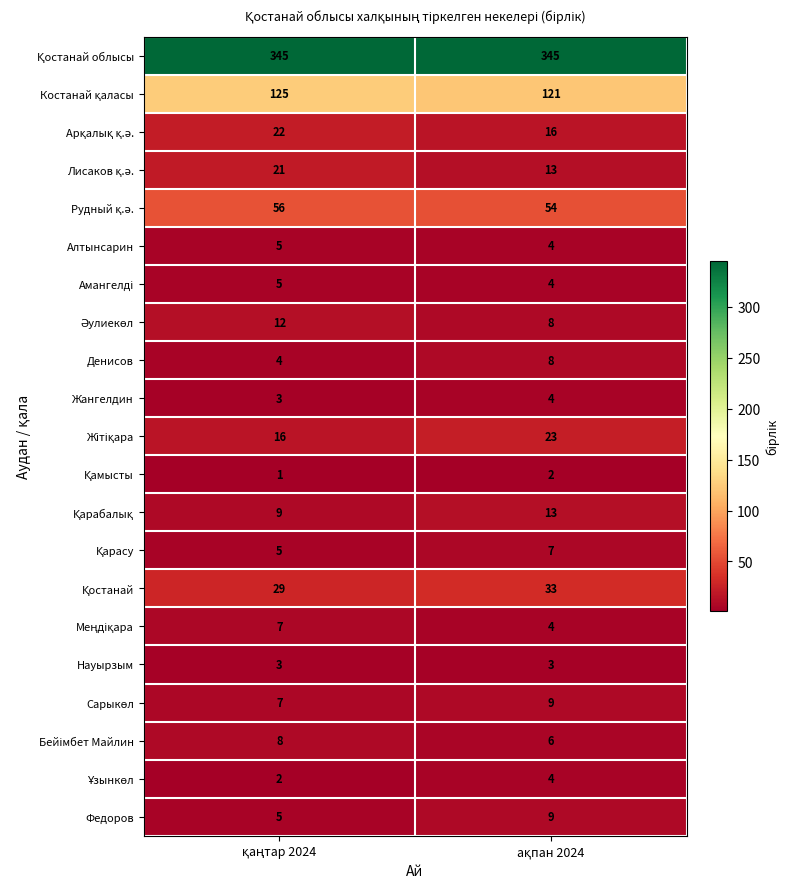

What is the difference between the maximum and minimum values in the Федоров series?

4